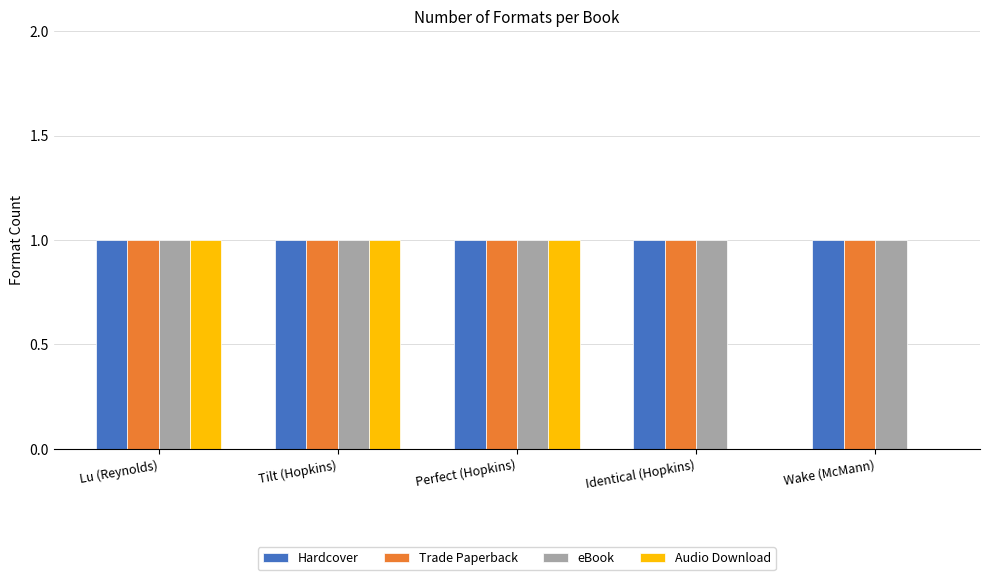

Is it true that Trade Paperback equals 1 at Perfect (Hopkins)?

True